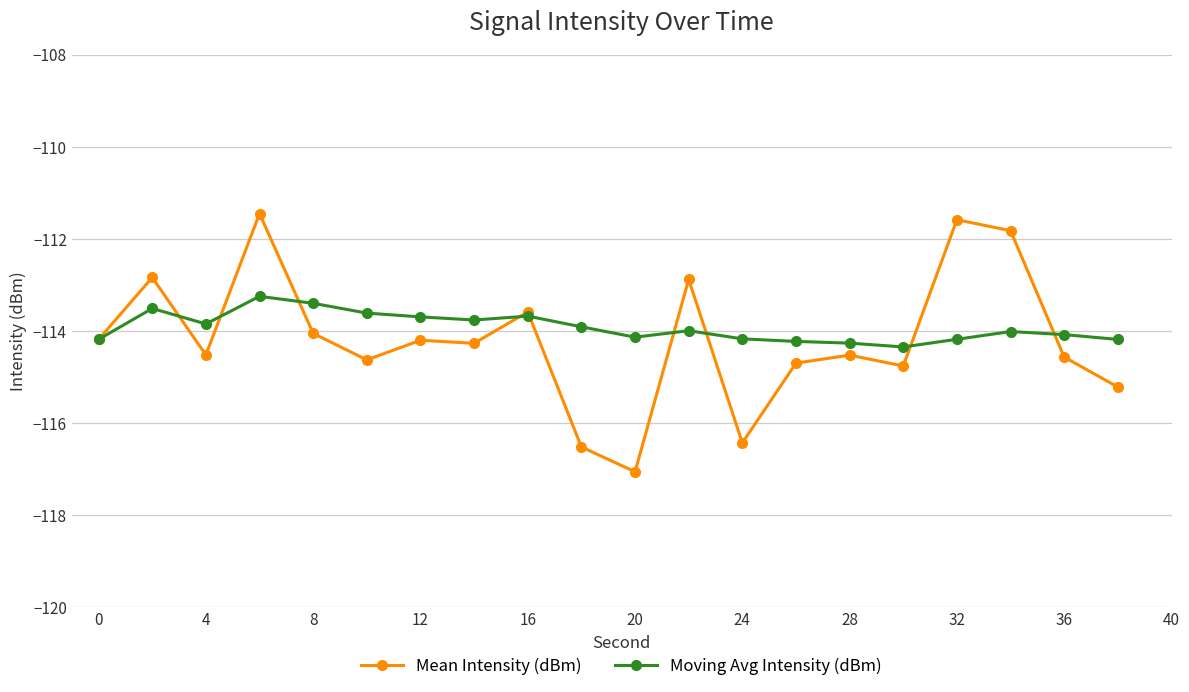

Which series has the widest spread of values?

Mean Intensity (dBm)